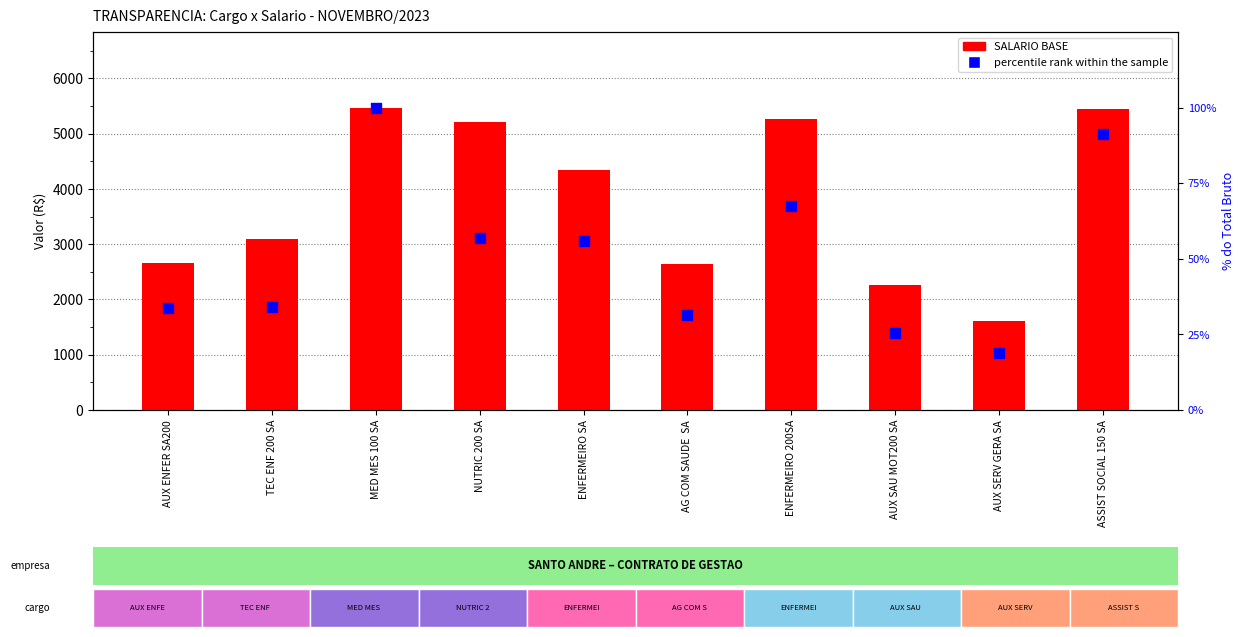

What are all the series names shown in the legend?

SALARIO BASE, percentile rank within the sample